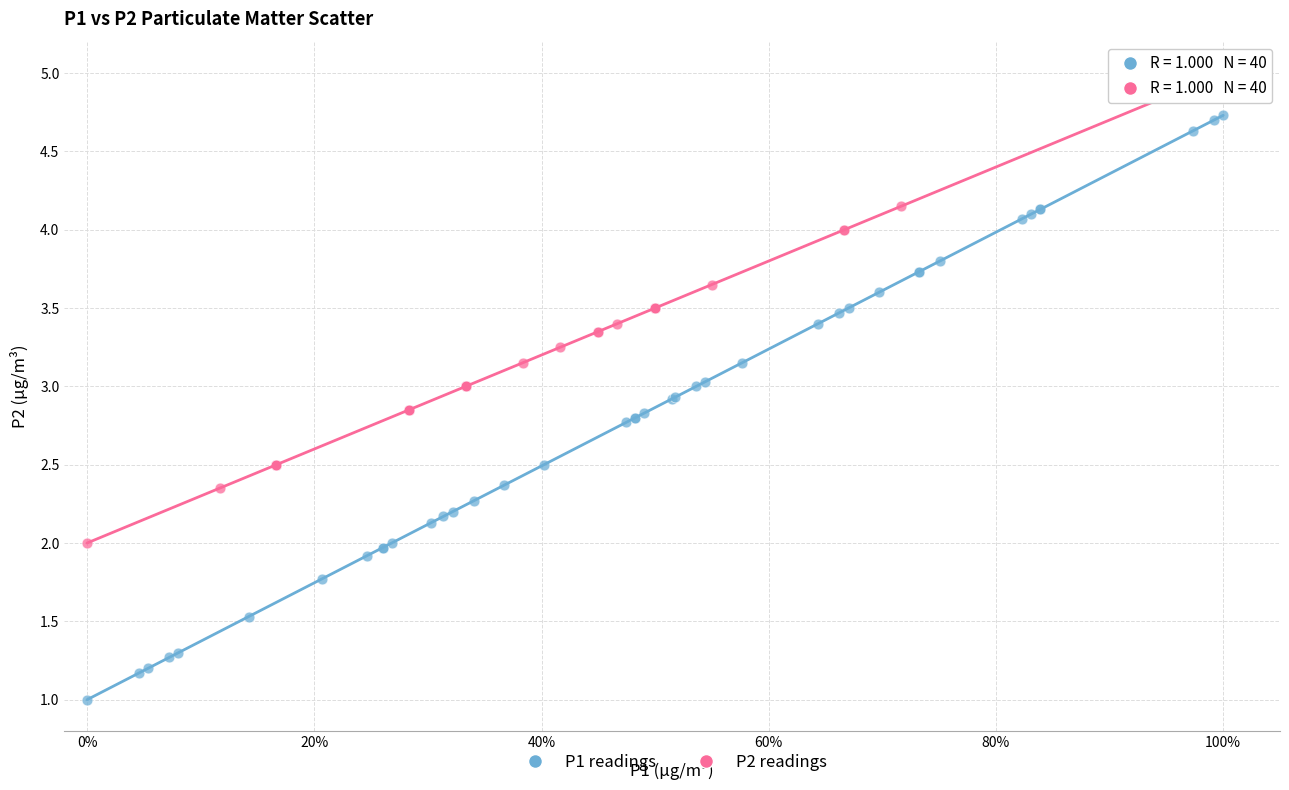

What are all the series names shown in the legend?

P1 readings, P2 readings